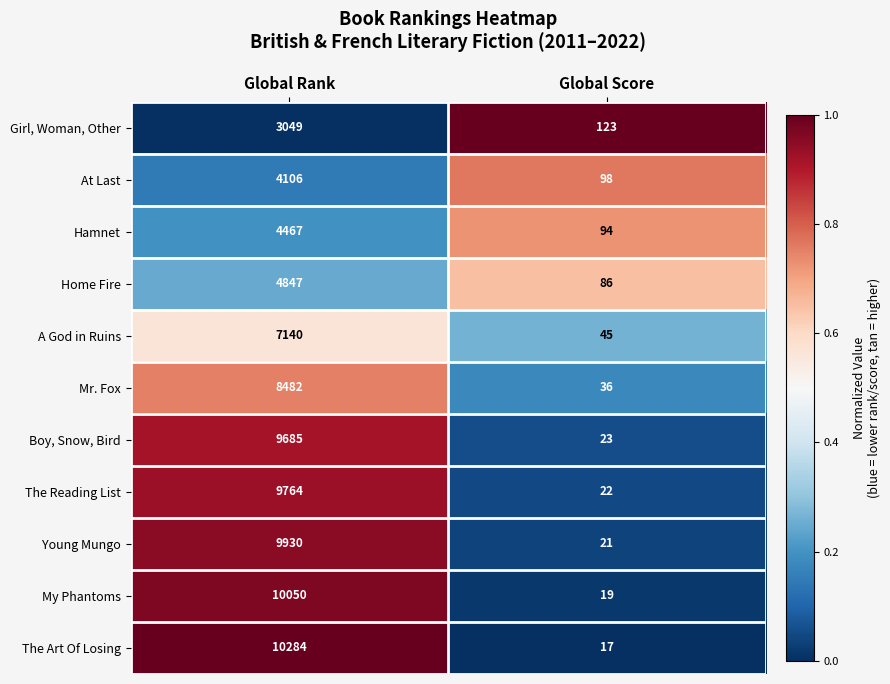

Rank the series at Global Score from highest to lowest value.

Girl, Woman, Other, At Last, Hamnet, Home Fire, A God in Ruins, Mr. Fox, Boy, Snow, Bird, The Reading List, Young Mungo, My Phantoms, The Art Of Losing